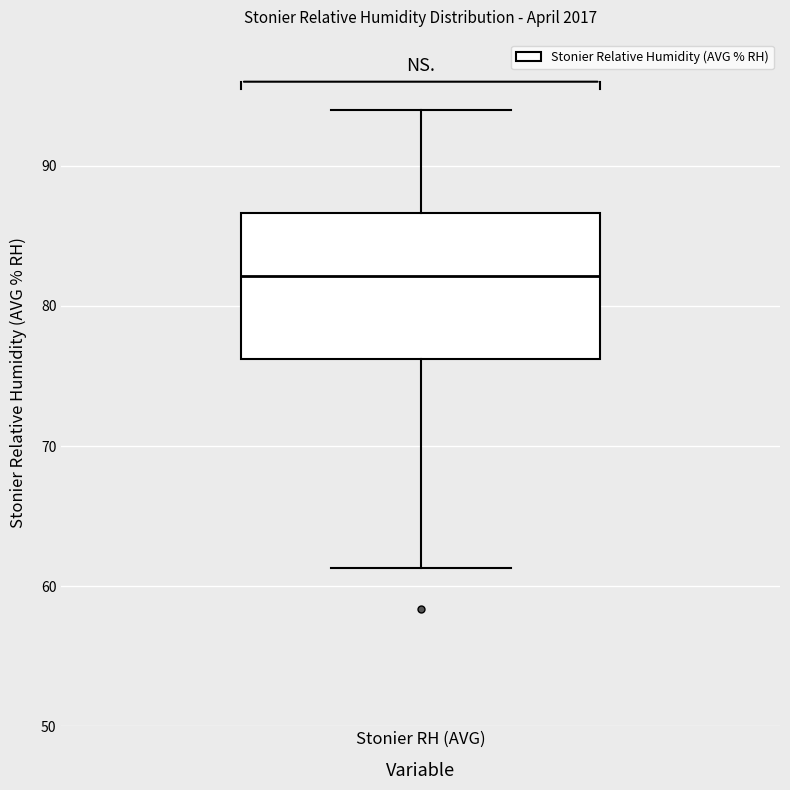

Transcribe this box plot: give where the median line is, the range the box spans, and where the two whiskers end, as read against the y-axis. The values are not printed on the chart, so give them approximately, as read against the axis.

median 82, box 76 to 87, whiskers 61 to 94